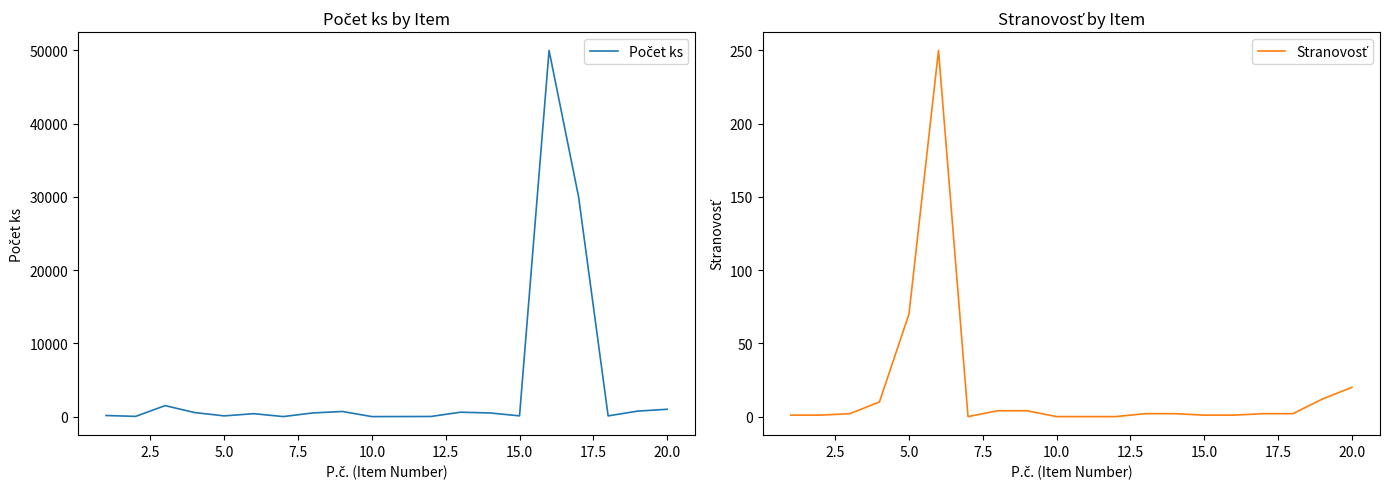

At how many categories does at least one series exceed 35493?

1